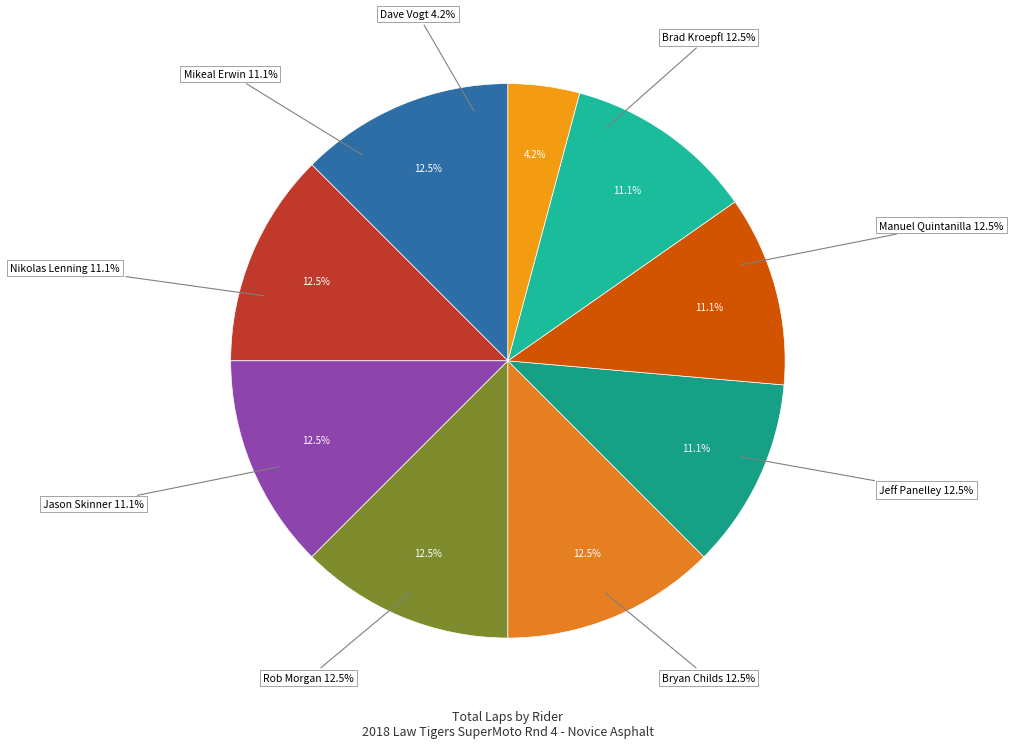

Is there a majority slice in this chart?

No